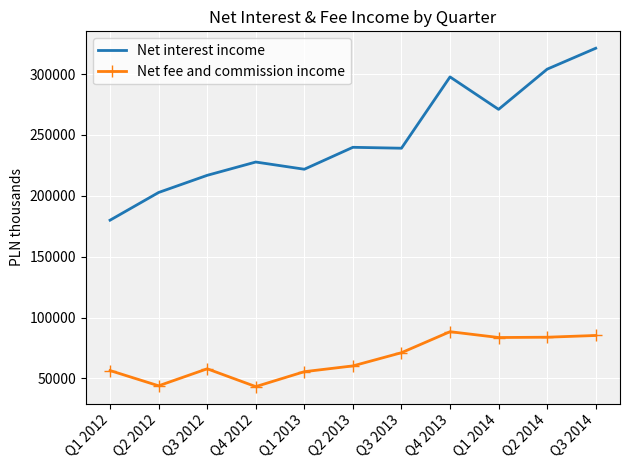

Rank the series at Q4 2013 from highest to lowest value.

Net interest income, Net fee and commission income